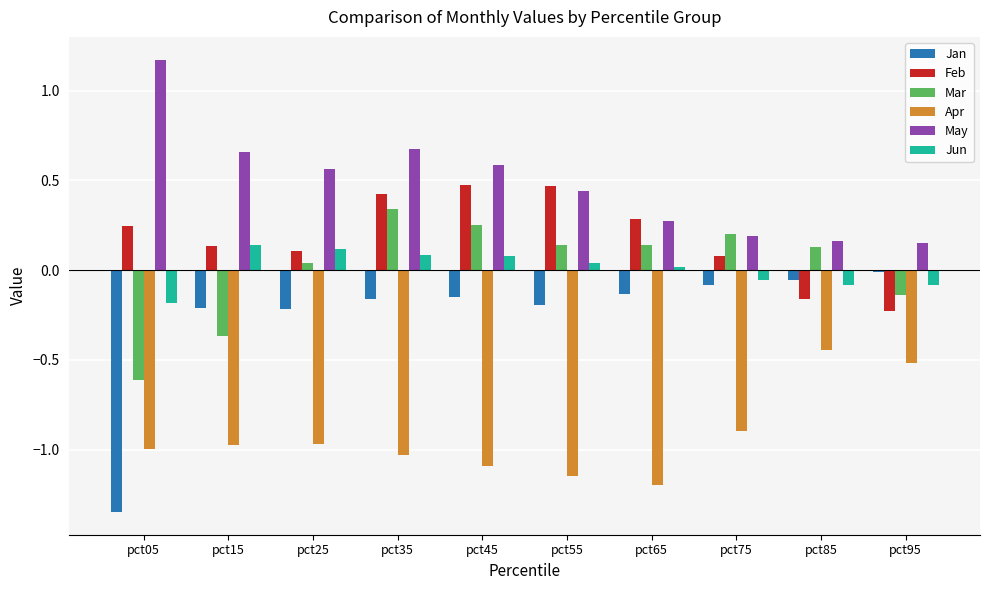

What is the minimum value for Mar?

-0.6